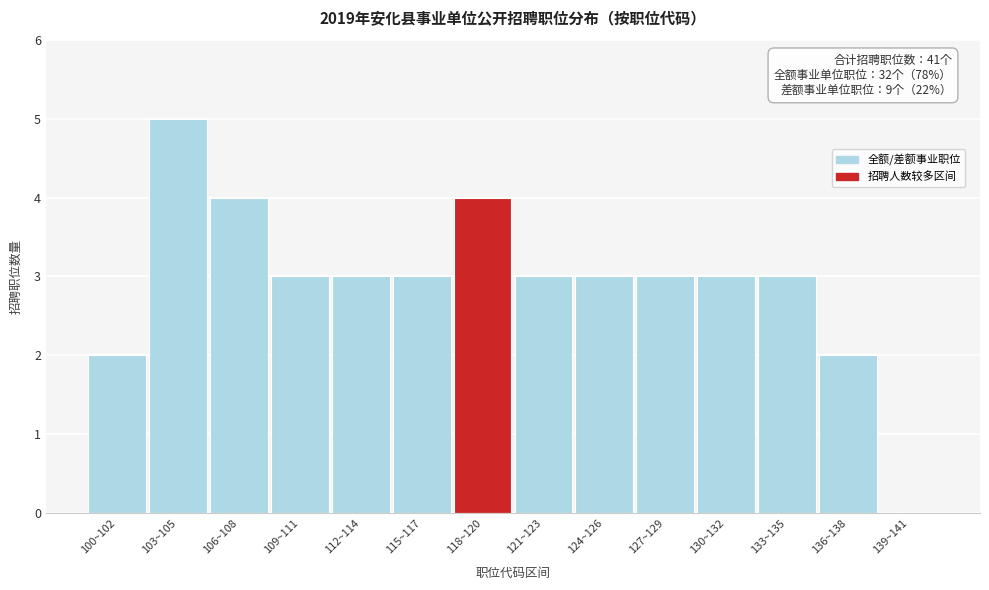

Reading left to right, list all the values displayed in this chart.

100~102=2	103~105=5	106~108=4	109~111=3	112~114=3	115~117=3	118~120=4	121~123=3	124~126=3	127~129=3	130~132=3	133~135=3	136~138=2	139~141=0